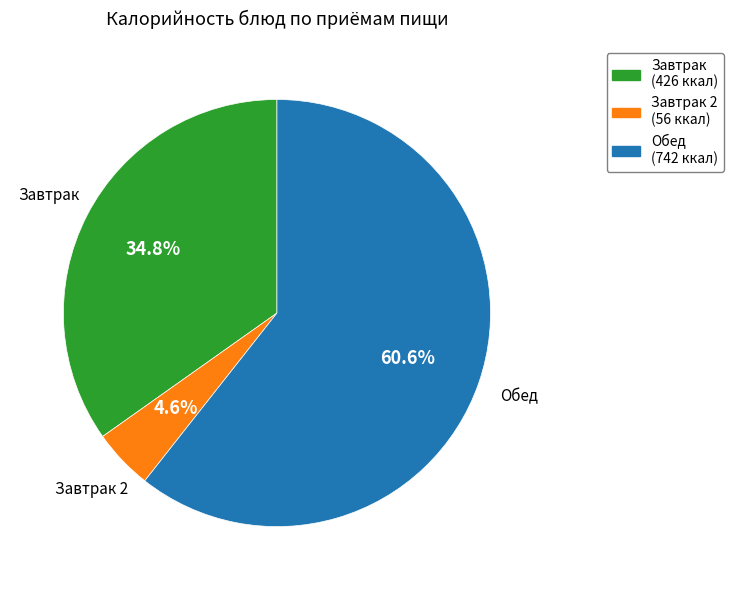

Count the number of slices in the pie.

3